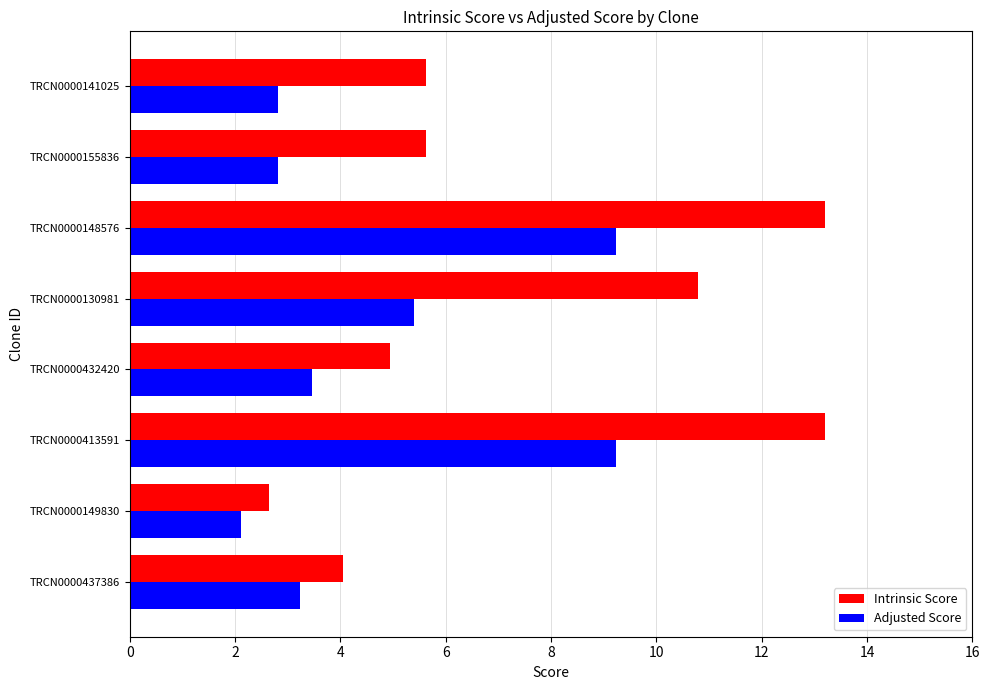

What is the sum of all Adjusted Score values?

38.3